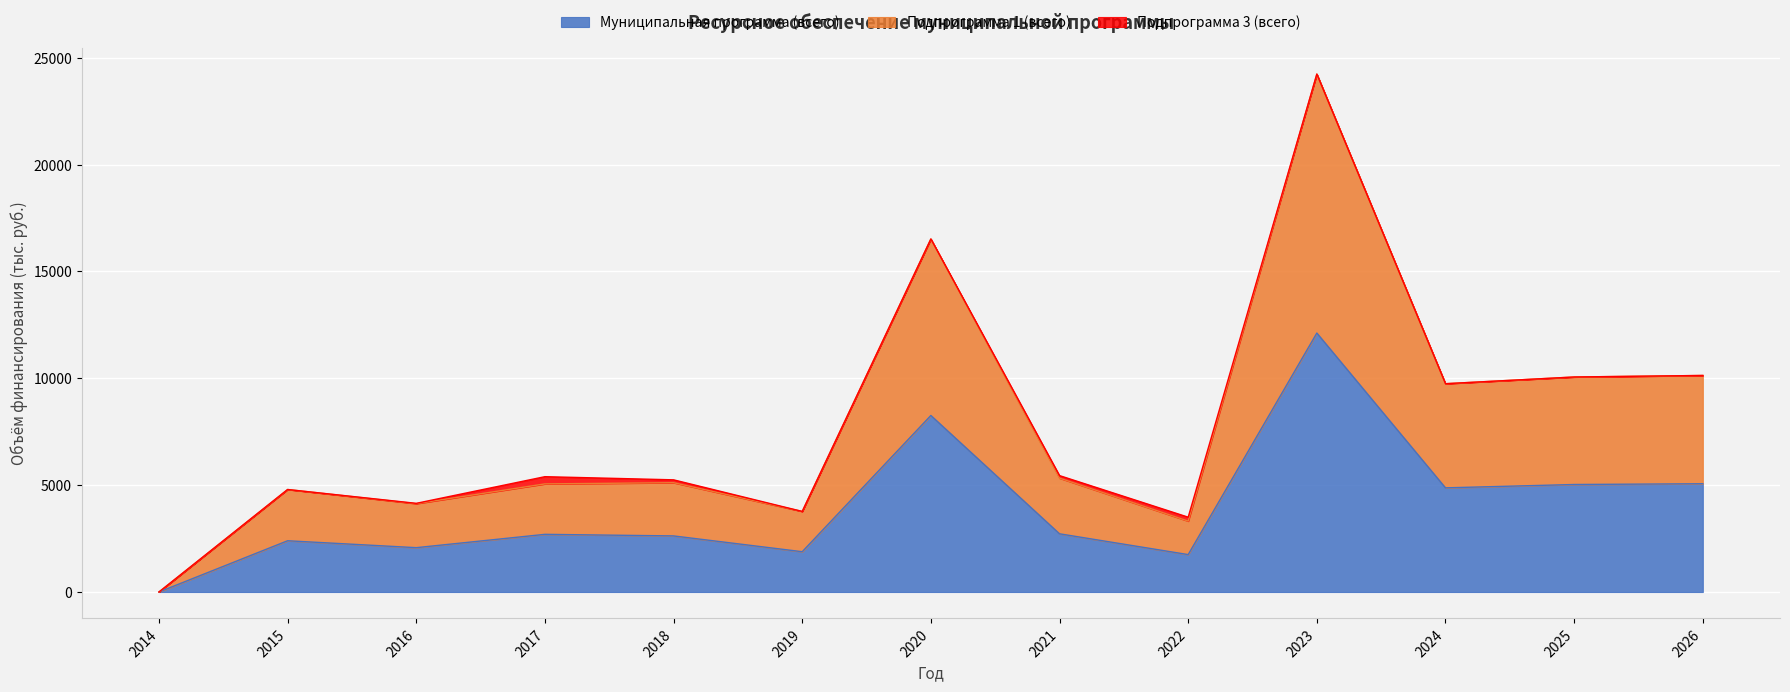

Which series has the largest total across all categories?

Подпрограмма 1 (всего)